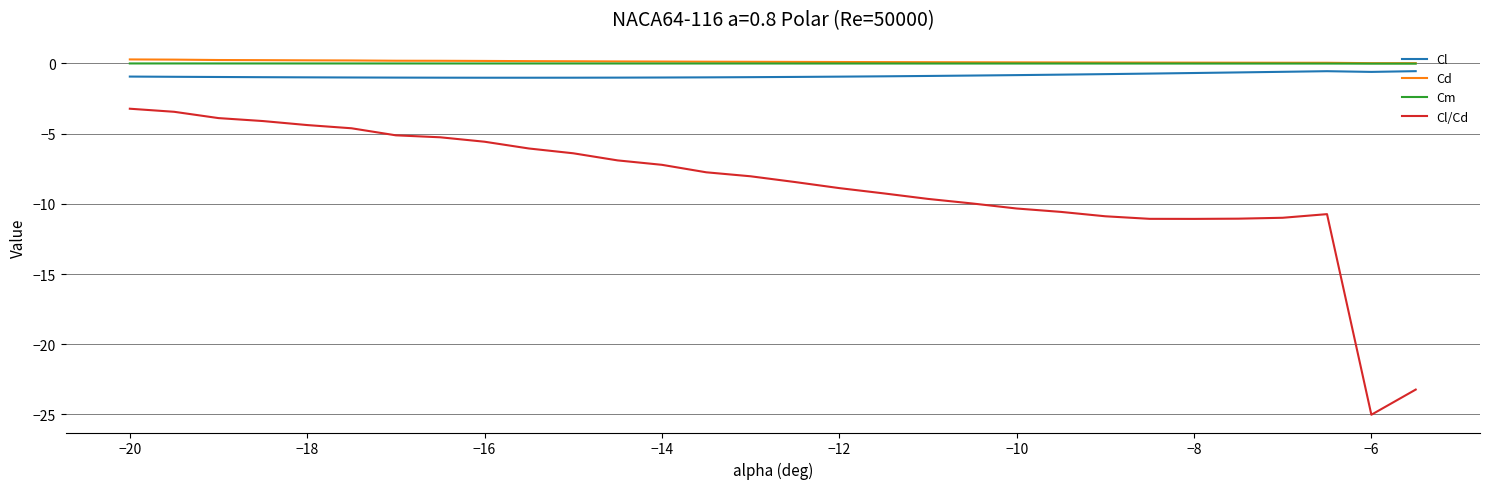

Rank the series by their maximum value, from highest to lowest.

Cd, Cm, Cl, Cl/Cd